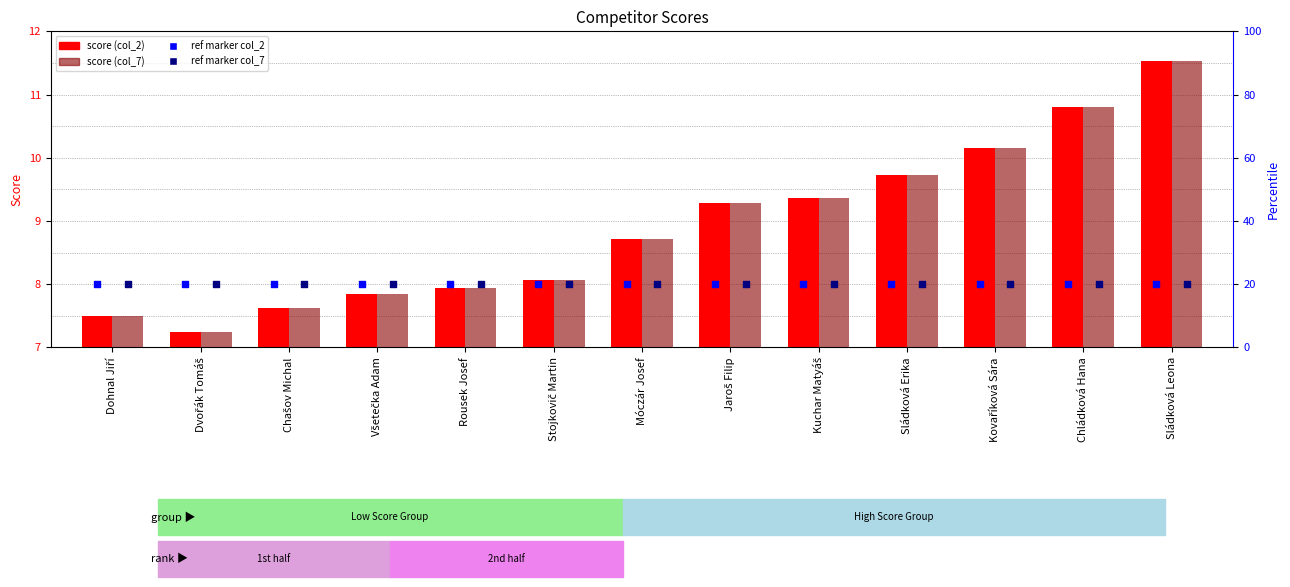

What are all the series names shown in the legend?

score (col_2), score (col_7), ref marker col_2, ref marker col_7